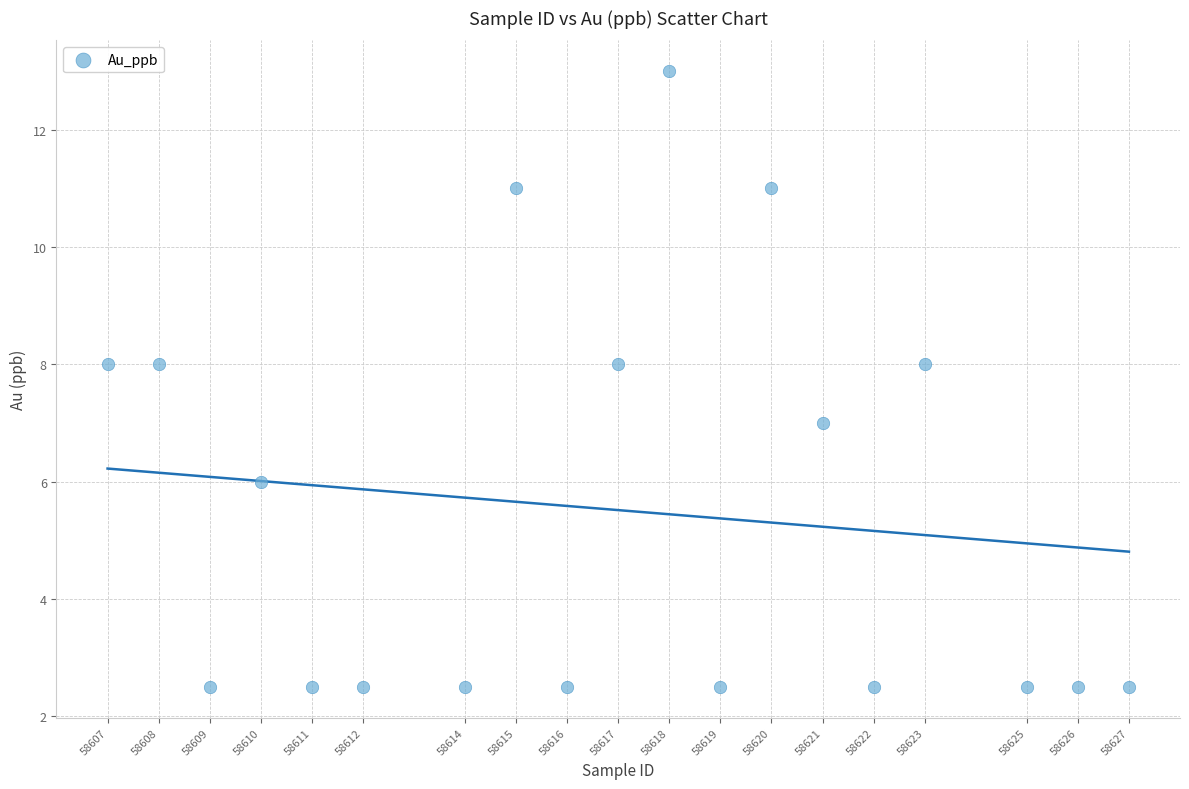

What is the range of Y values (max minus min)?

10.5